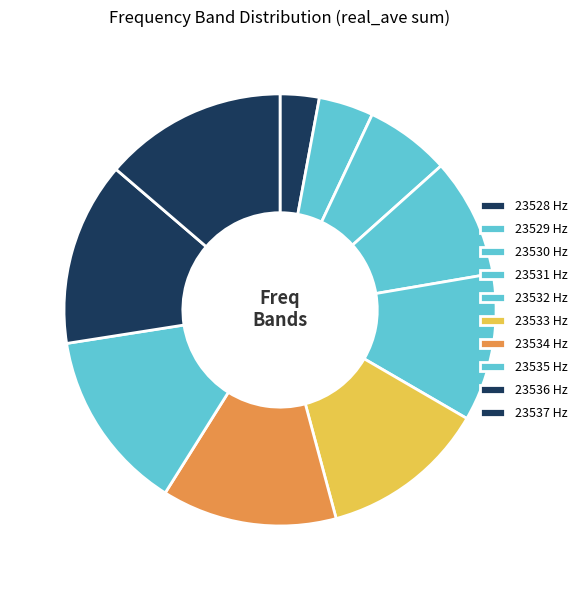

To the nearest percent, what is the average slice percentage?

10%